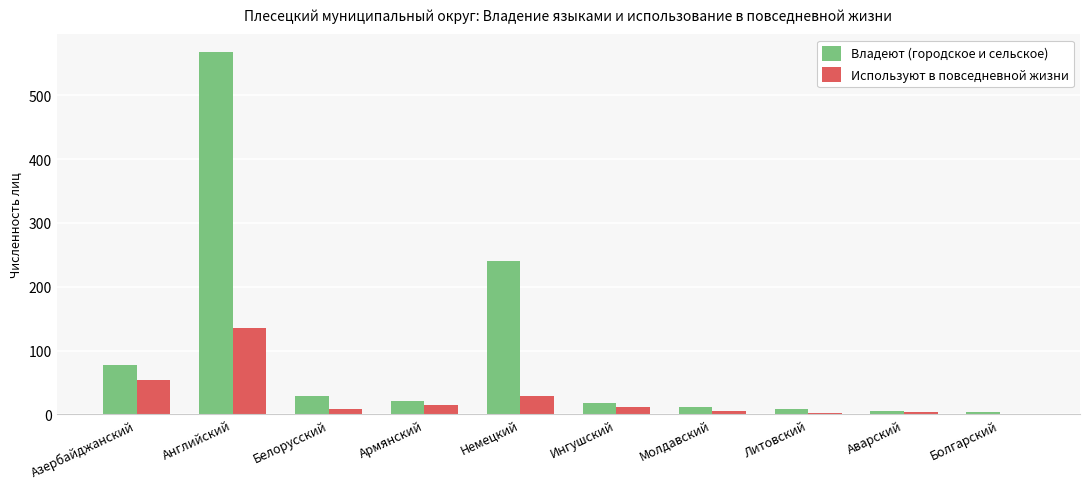

True or false: Владеют (городское и сельское) has a value of 77 at Азербайджанский.

True